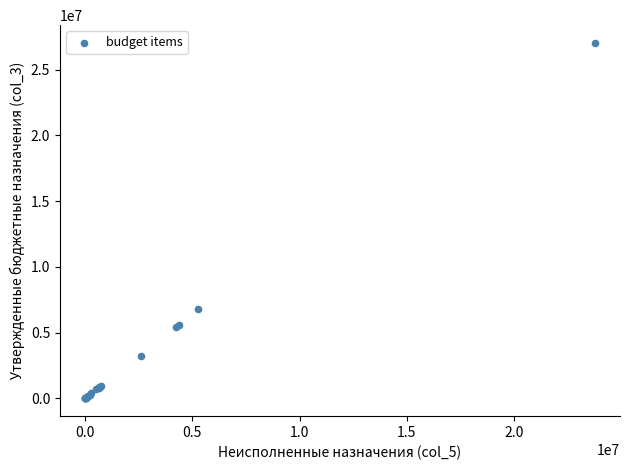

What Y value in the scatter plot is closest to 13514381?

6813900.4